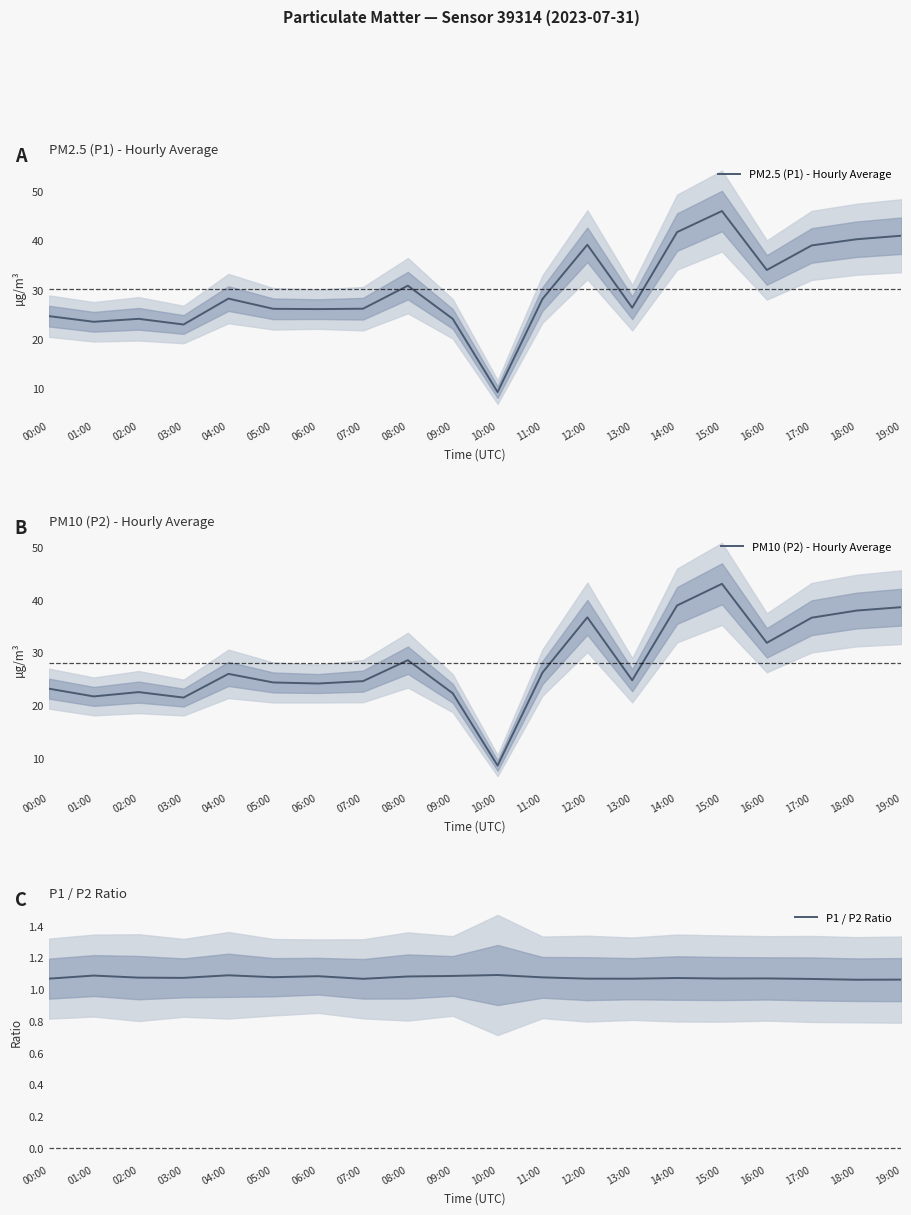

Reading left to right, extract all data points from this chart.

PM2.5 (P1) - Hourly Average: 00:00=24.8	01:00=23.6	02:00=24.2	03:00=23.1	04:00=28.3	05:00=26.2	06:00=26.2	07:00=26.2	08:00=30.9	09:00=24.2	10:00=9.3	11:00=28.2	12:00=39.2	13:00=26.4	14:00=41.8	15:00=46.0	16:00=34.1	17:00=39.1	18:00=40.3	19:00=41.0
PM10 (P2) - Hourly Average: 00:00=23.2	01:00=21.7	02:00=22.5	03:00=21.5	04:00=26.0	05:00=24.4	06:00=24.1	07:00=24.6	08:00=28.6	09:00=22.3	10:00=8.6	11:00=26.2	12:00=36.7	13:00=24.8	14:00=39.0	15:00=43.1	16:00=31.9	17:00=36.6	18:00=38.0	19:00=38.6
P1 / P2 Ratio: 00:00=1.1	01:00=1.1	02:00=1.1	03:00=1.1	04:00=1.1	05:00=1.1	06:00=1.1	07:00=1.1	08:00=1.1	09:00=1.1	10:00=1.1	11:00=1.1	12:00=1.1	13:00=1.1	14:00=1.1	15:00=1.1	16:00=1.1	17:00=1.1	18:00=1.1	19:00=1.1